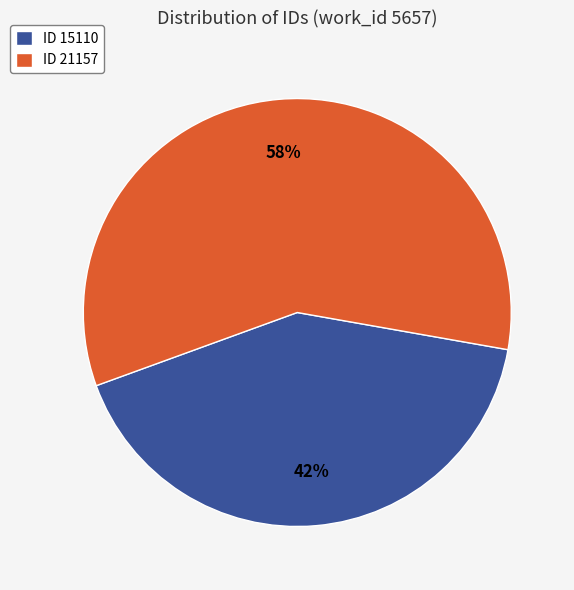

To the nearest percent, what is the average slice percentage?

50%